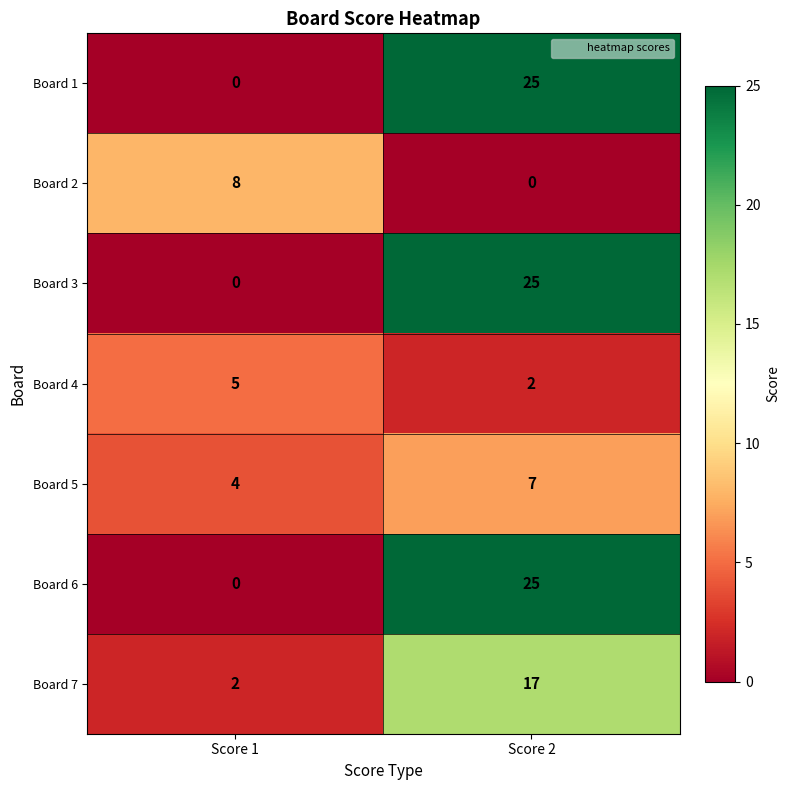

What is the greatest value displayed?

25